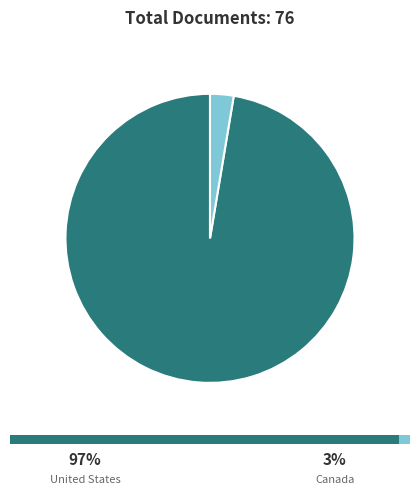

Which category has the smallest portion of the pie?

Canada